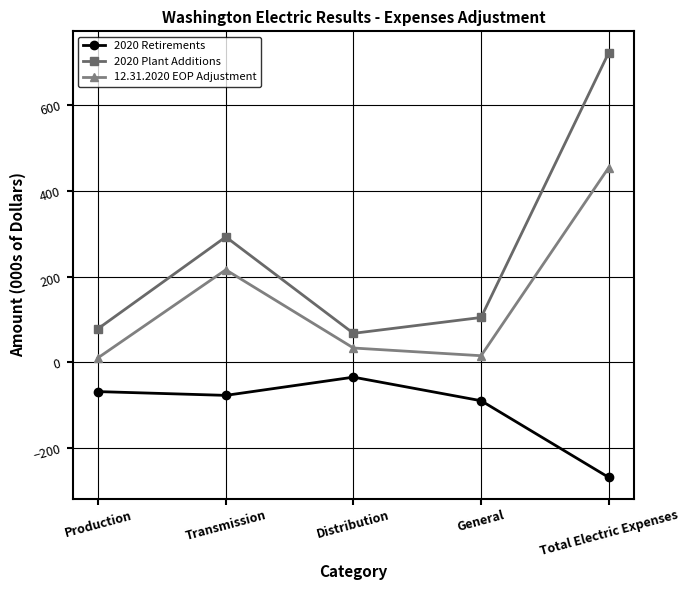

List the series in order of their peak value, highest first.

2020 Plant Additions, 12.31.2020 EOP Adjustment, 2020 Retirements